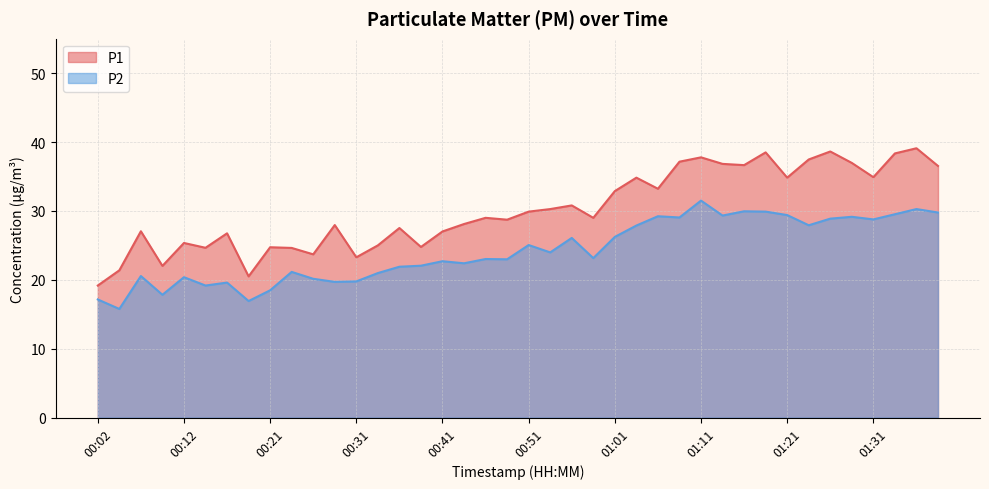

What is the difference between the maximum and second lowest values in the P1 series?

18.6